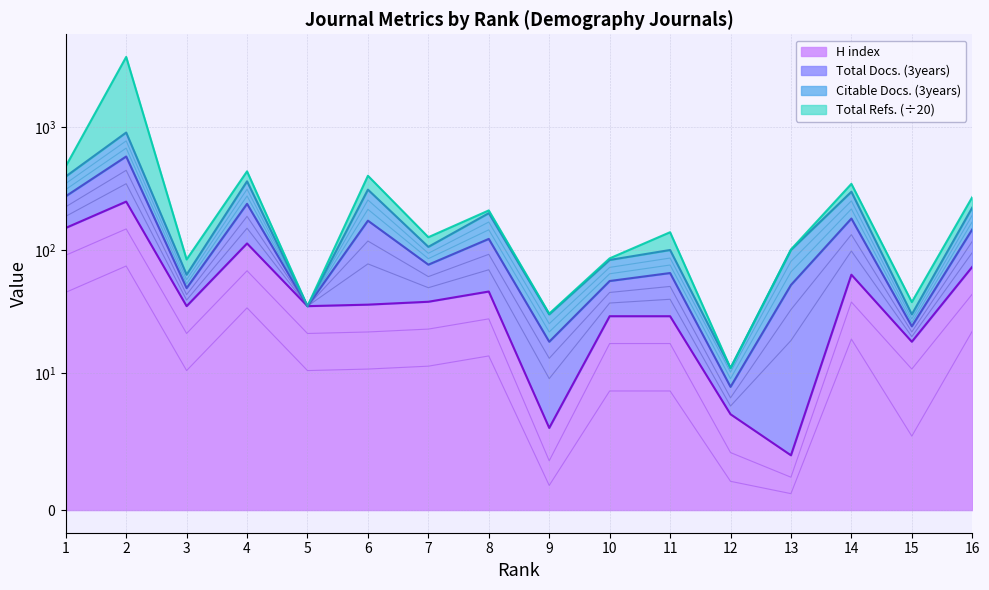

What is the difference between the maximum and minimum values in the Citable Docs. (3years) series?

758.2